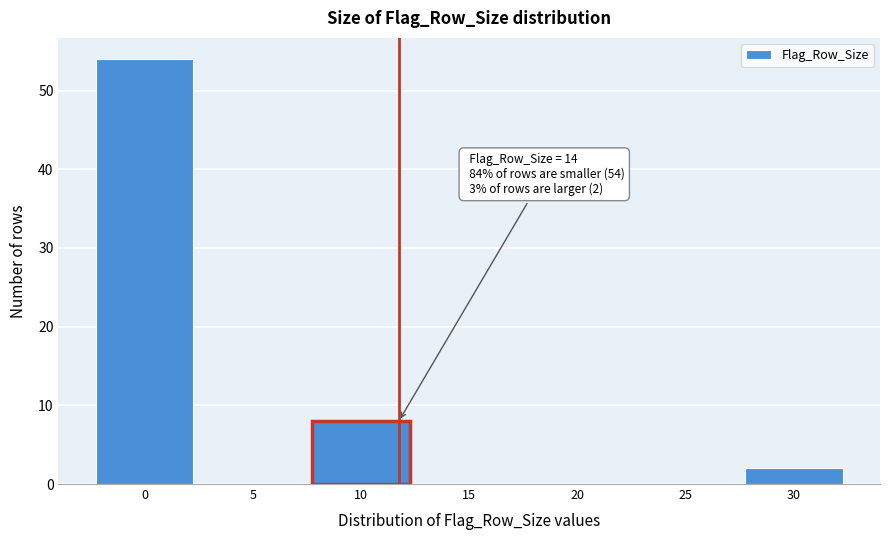

Reading left to right, what are all the values shown in this chart?

0=54	5=0	10=8	15=0	20=0	25=0	30=2